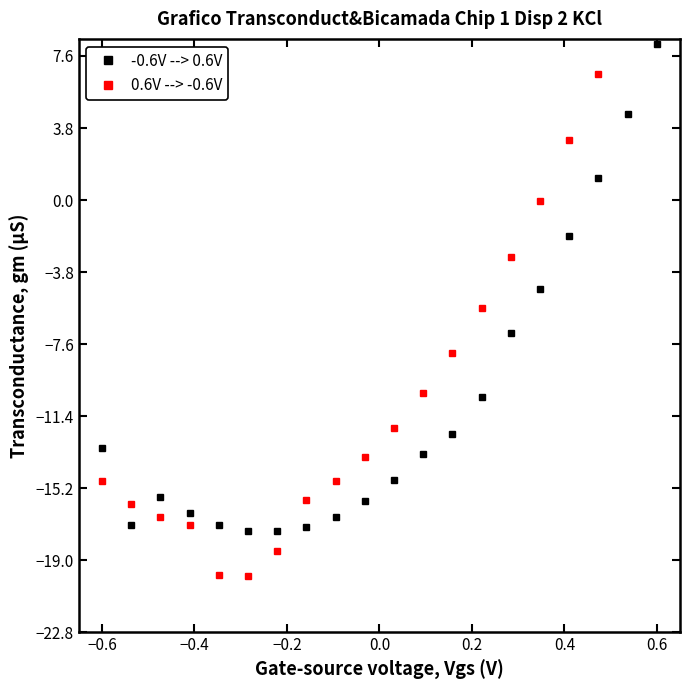

At how many categories does at least one series exceed -7?

7